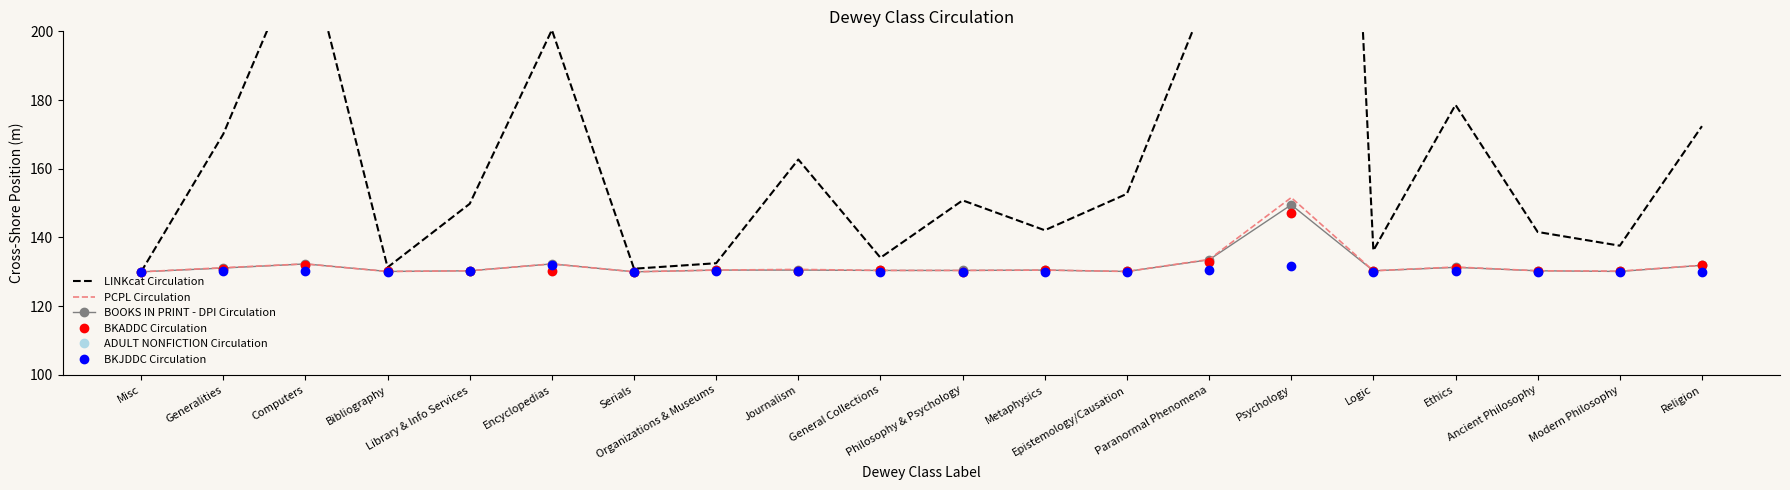

True or false: PCPL Circulation has more than 0 interior local peaks.

True